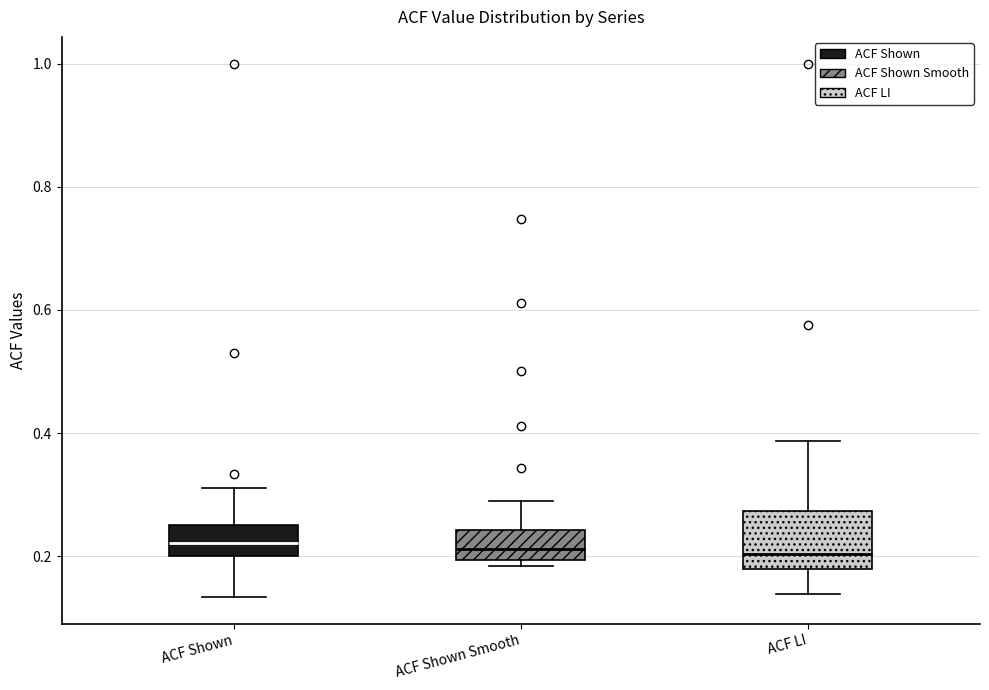

Which box is the tallest, from its lower edge to its upper edge?

ACF LI